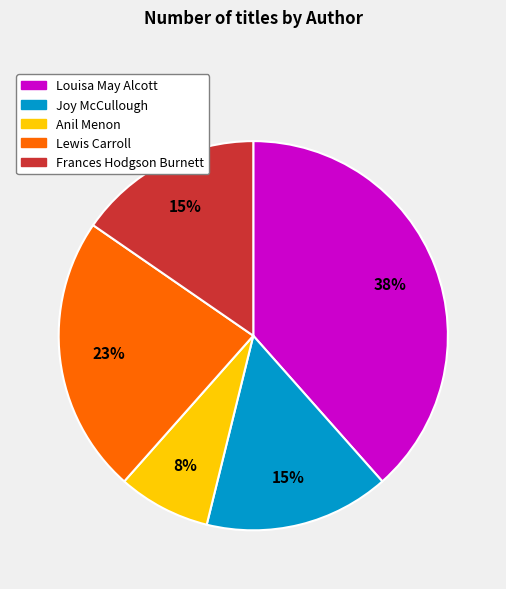

Which category has the smallest portion of the pie?

Anil Menon